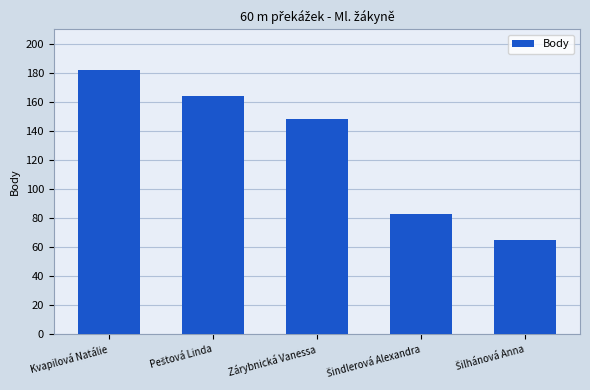

What is the difference between the values at Zárybnická Vanessa and Kvapilová Natálie?

34